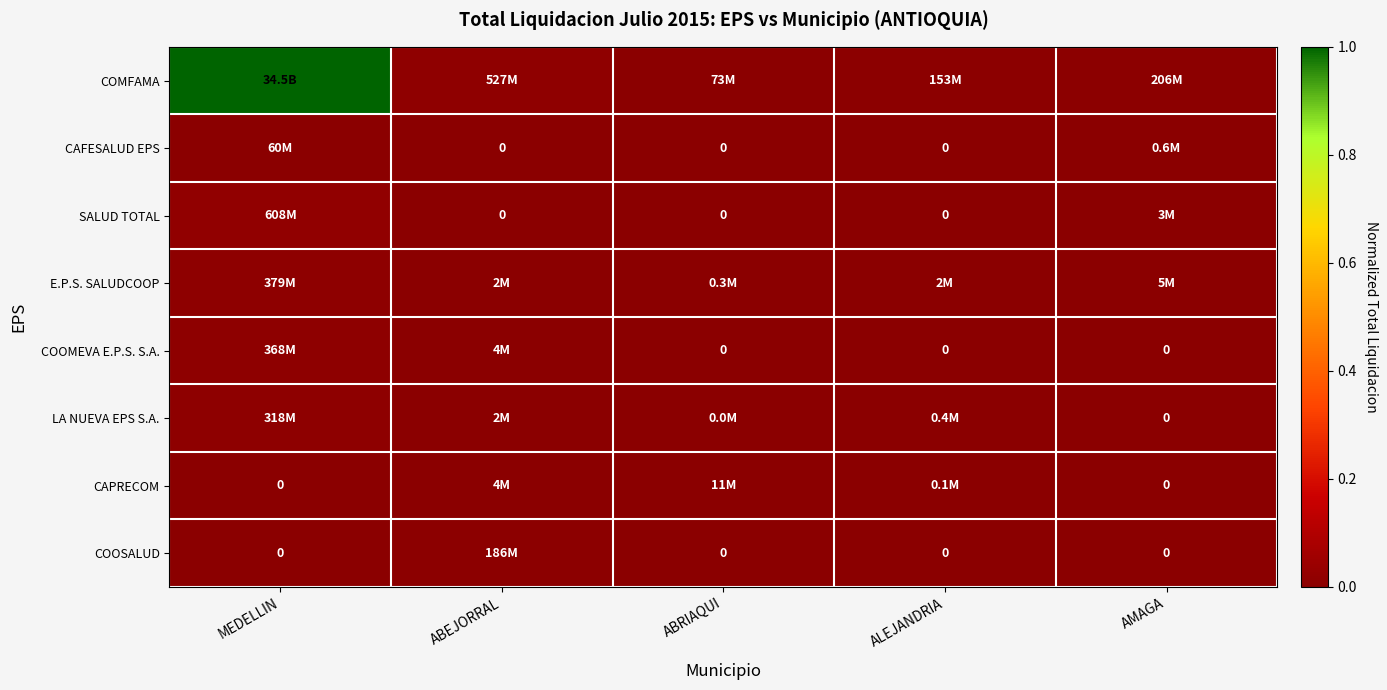

At which category is the sum across all series the highest?

MEDELLIN